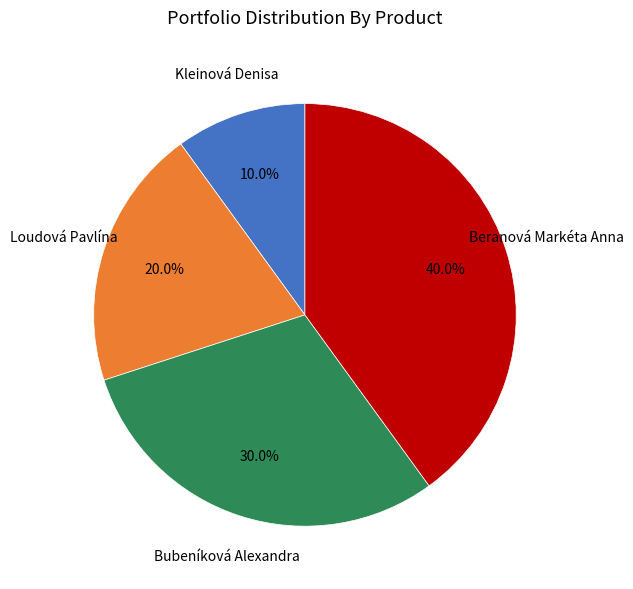

Does any single category account for the majority?

No